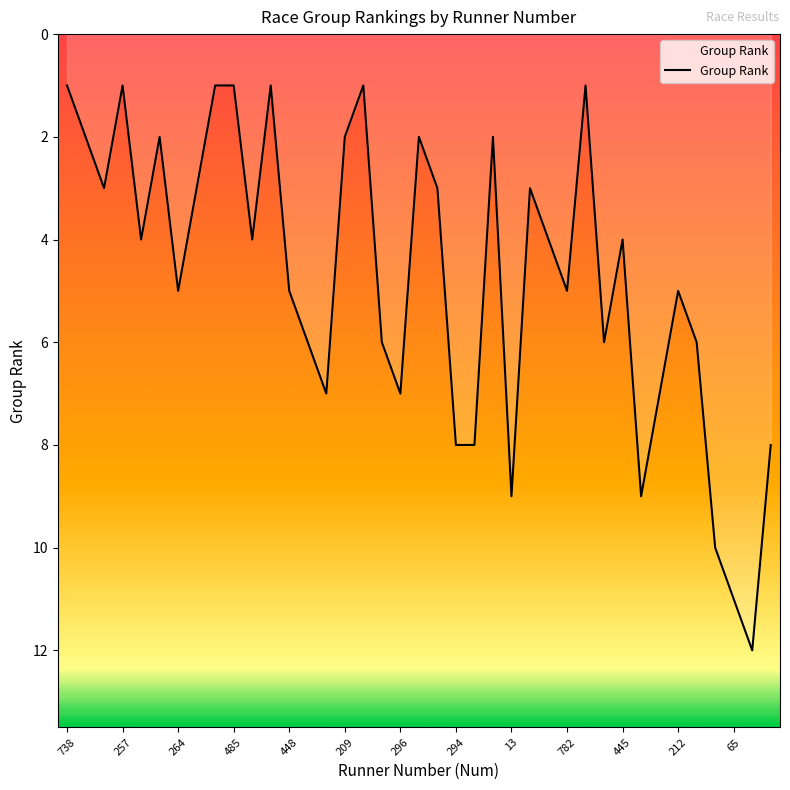

What is the maximum value shown in the chart?

12